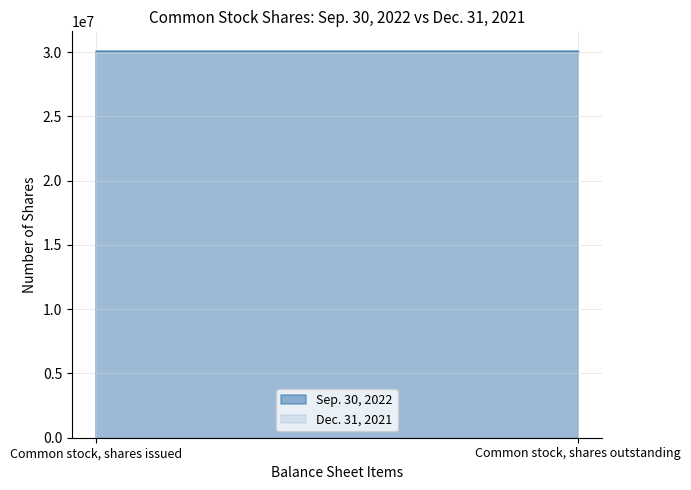

Reading left to right, list all the values displayed in this chart.

Sep. 30, 2022: Common stock, shares issued=30113582	Common stock, shares outstanding=30113582
Dec. 31, 2021: Common stock, shares issued=29959060	Common stock, shares outstanding=29959060